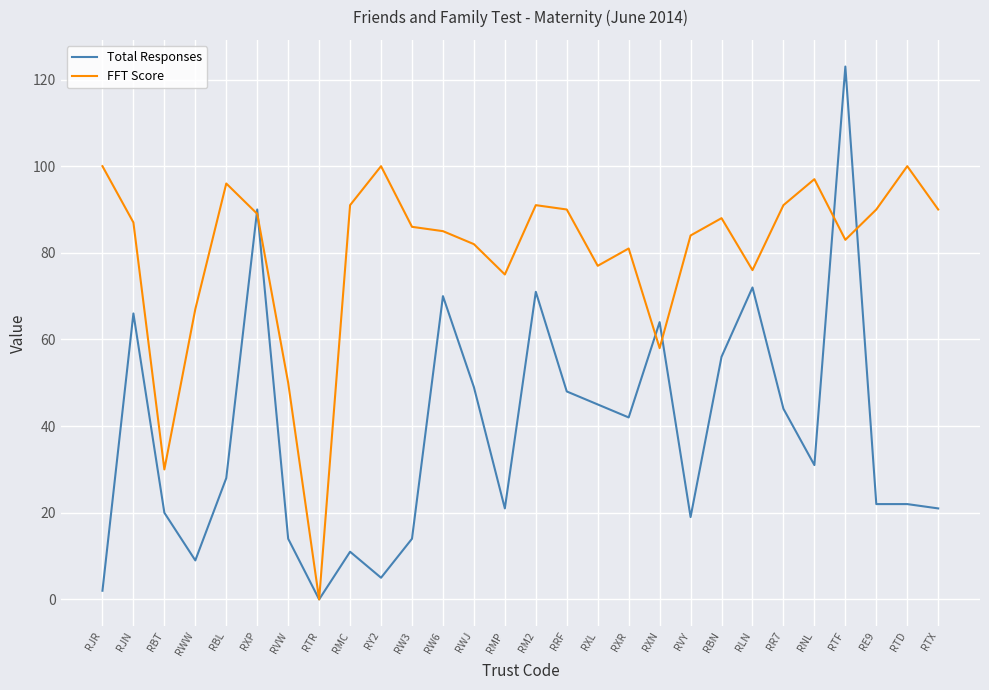

What position from the right is RRF?

13